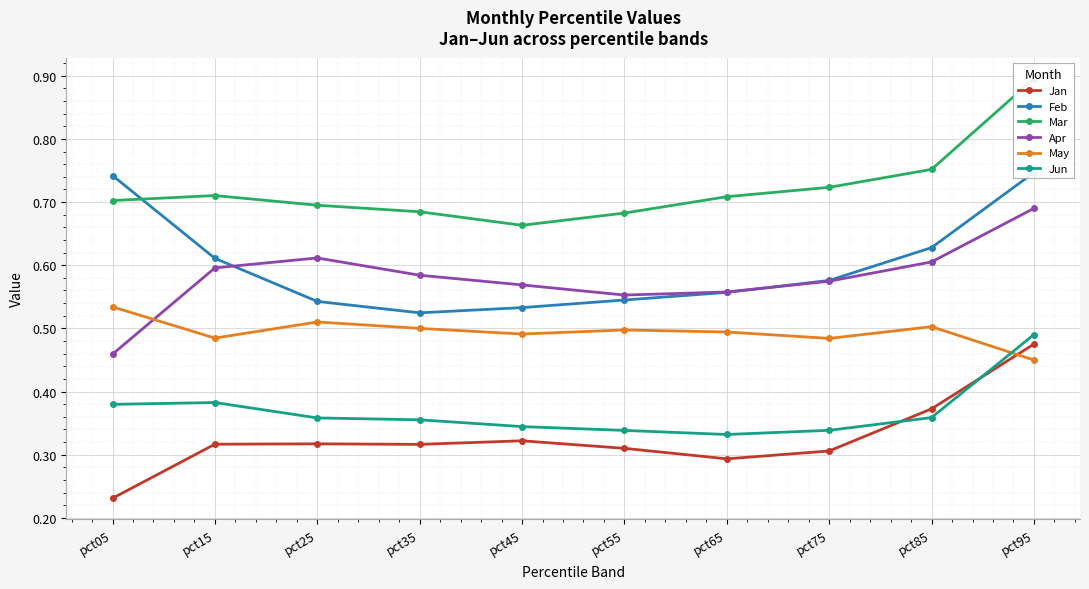

List the series in order of their peak value, lowest first.

Jan, Jun, May, Apr, Feb, Mar